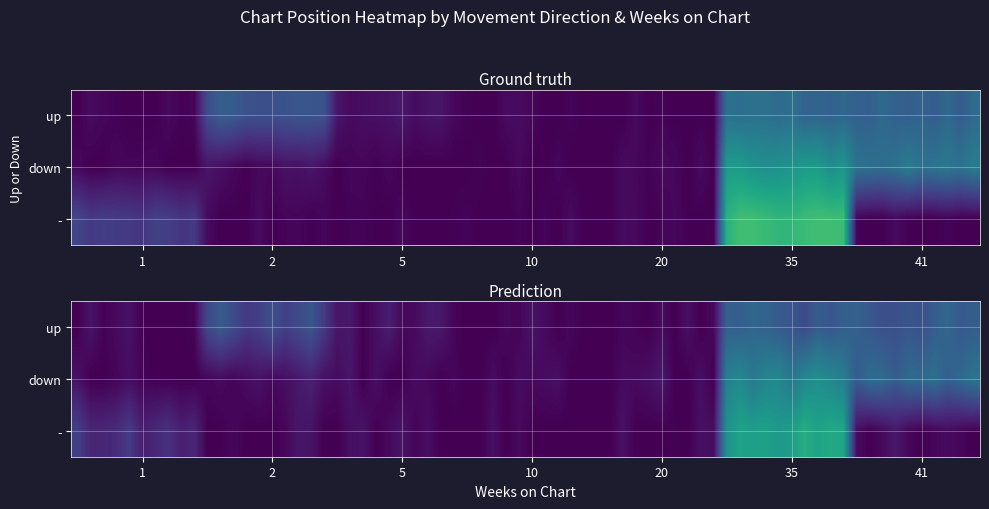

Which series has the largest range (max minus min)?

up